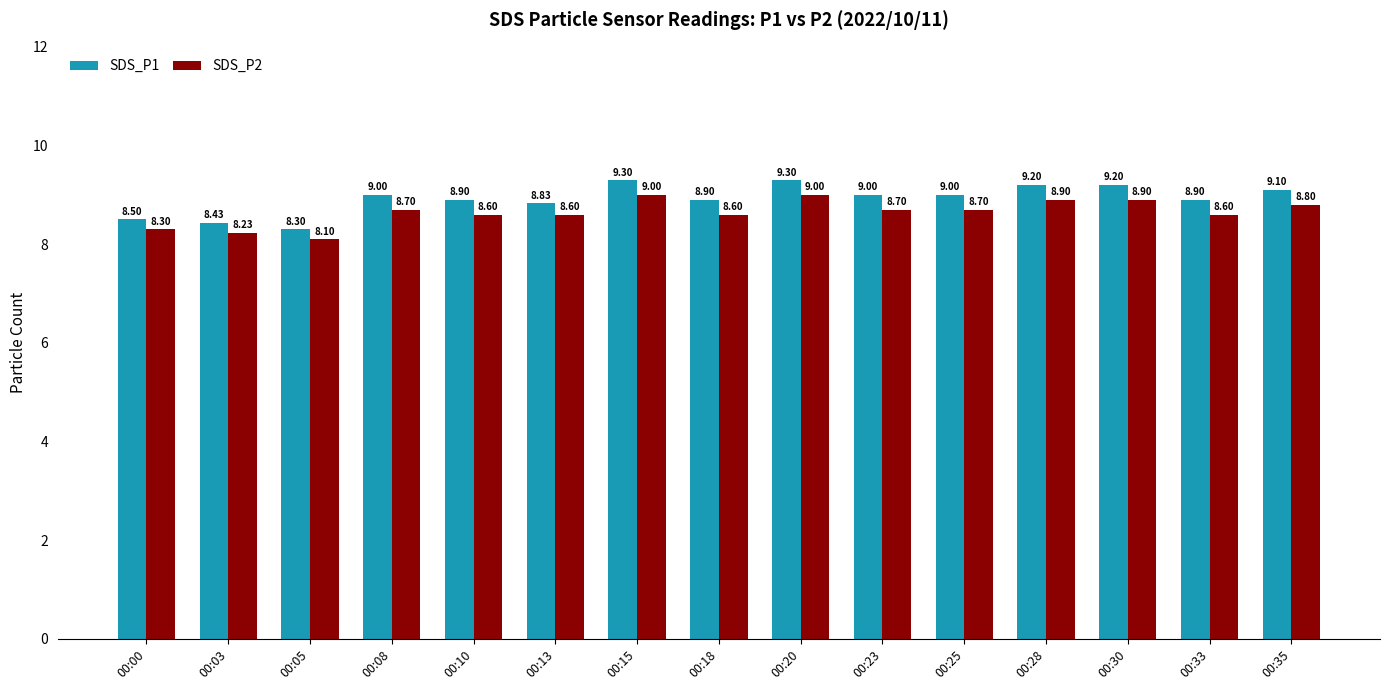

What is the total value across all series at 00:03?

16.7